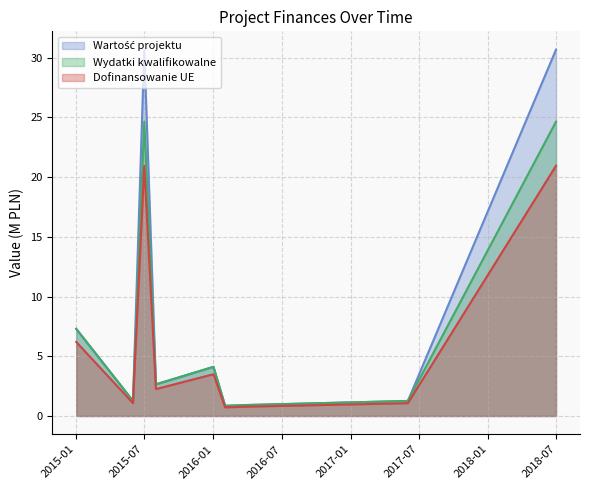

What value does the Wydatki kwalifikowalne series have at 2015-01?

7.3